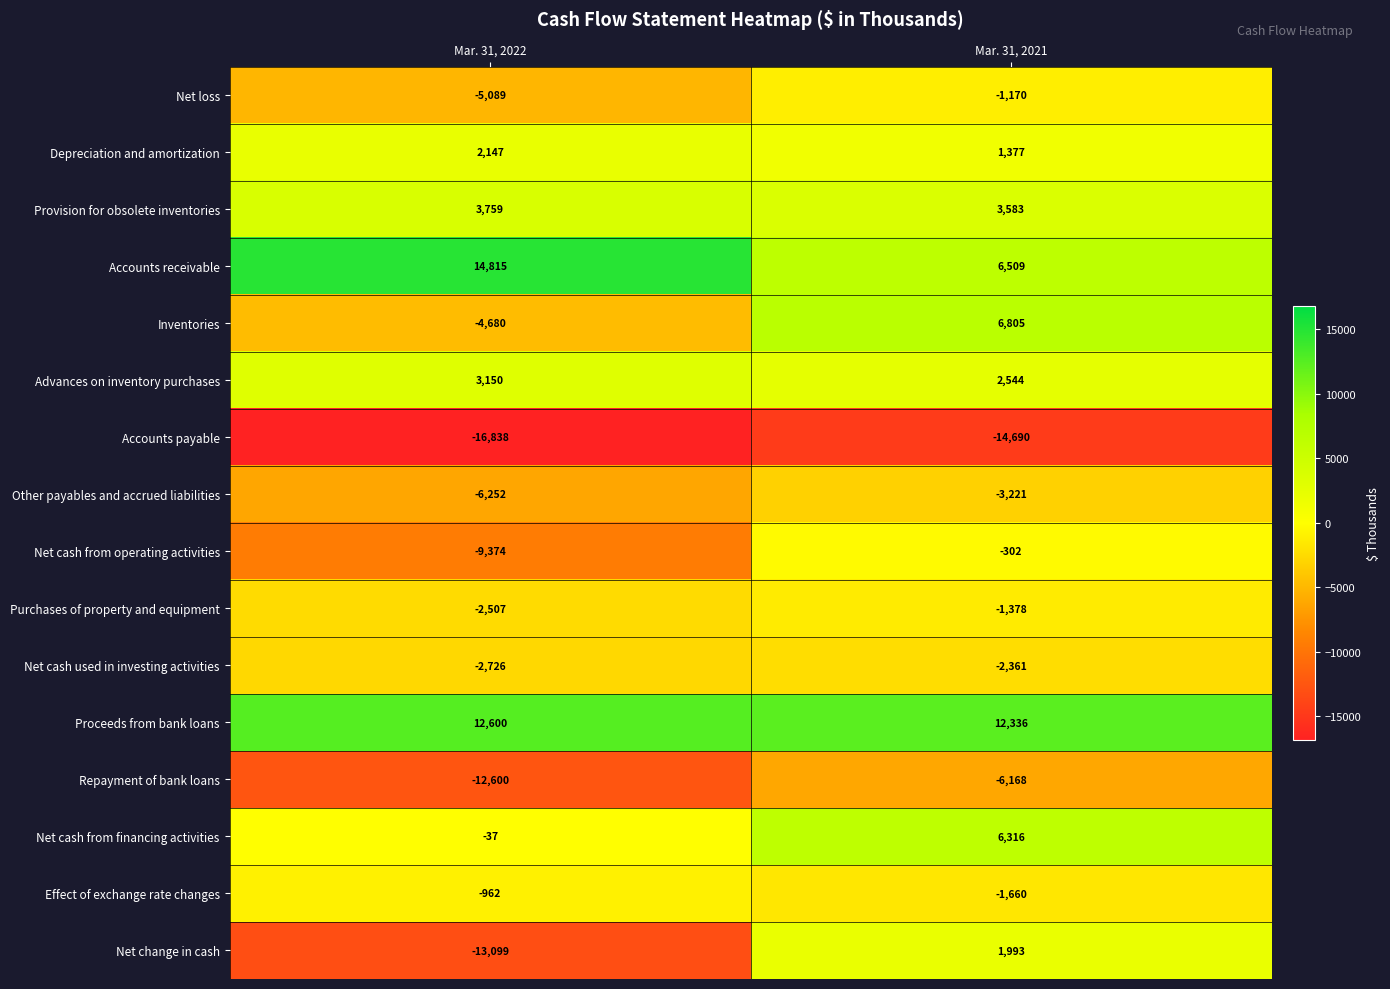

Which category has the highest value across all series?

Mar. 31, 2022